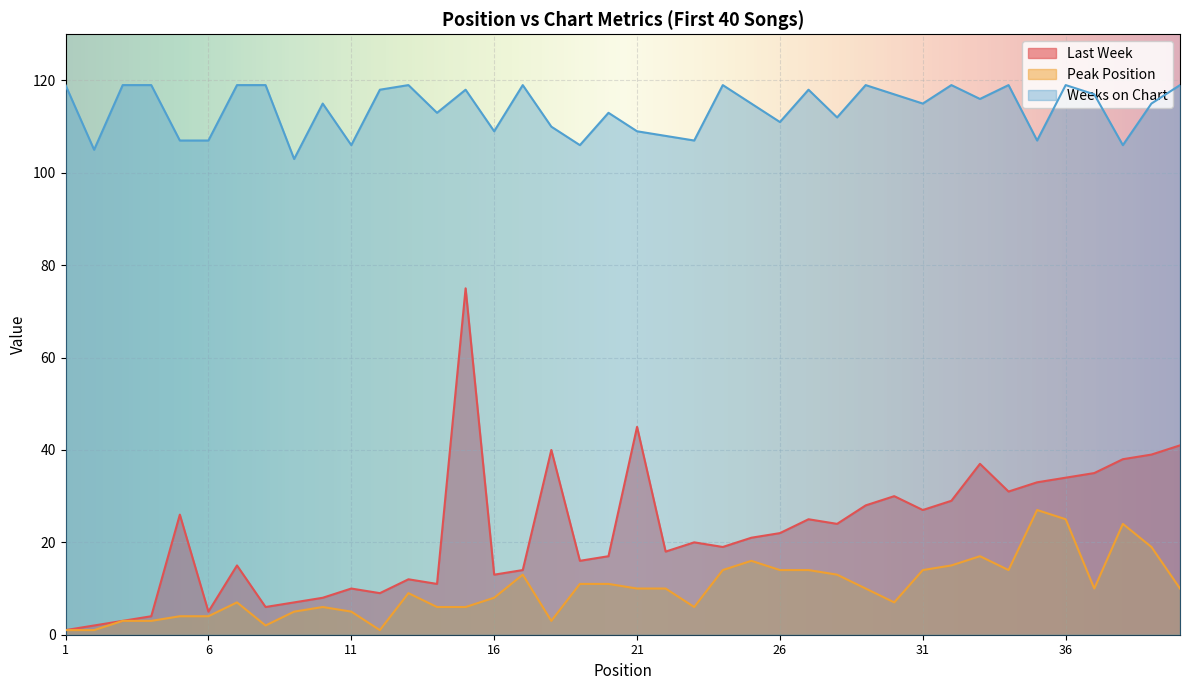

Between 40 and 5, which is larger?

40